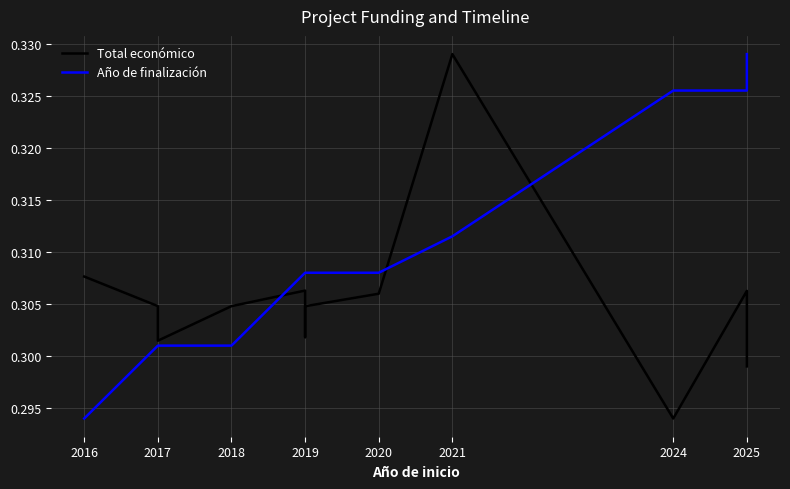

What is the greatest value displayed?

0.3